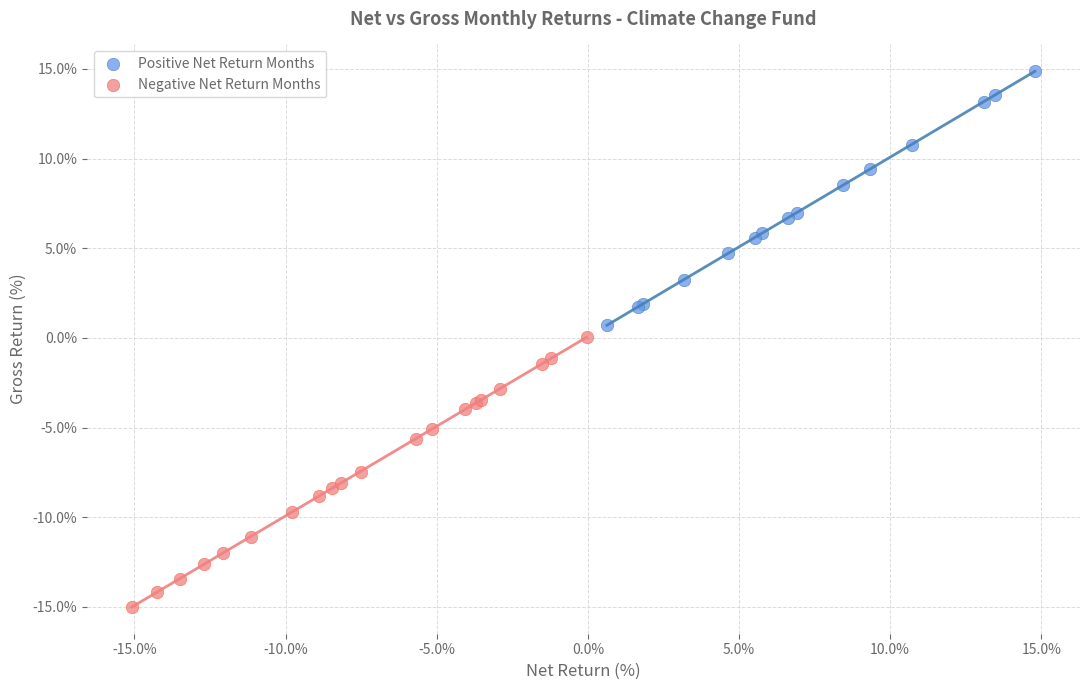

Which series contains the highest Y value?

Positive Net Return Months